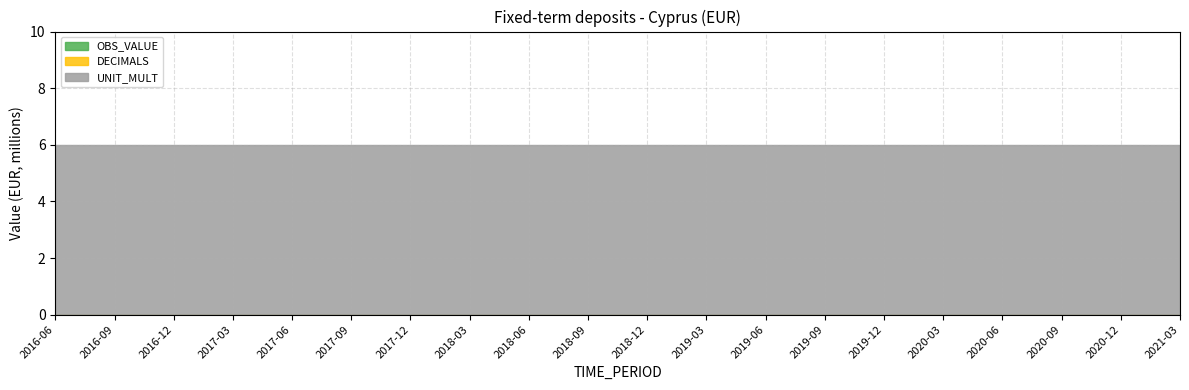

True or false: DECIMALS has more than 0 interior local peaks.

False